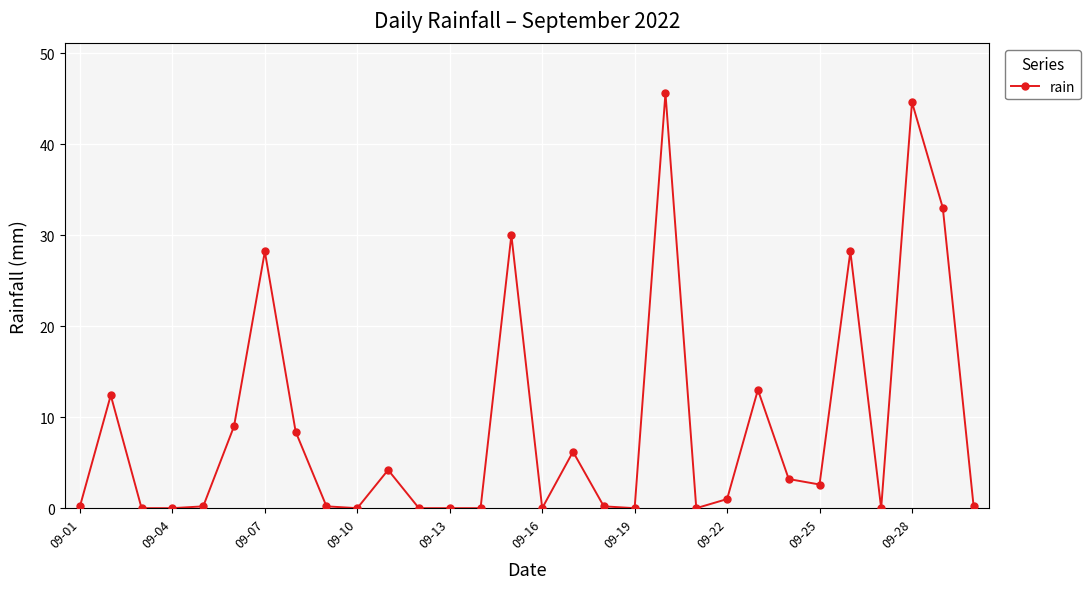

Does the chart display data point markers on the line(s)?

Yes